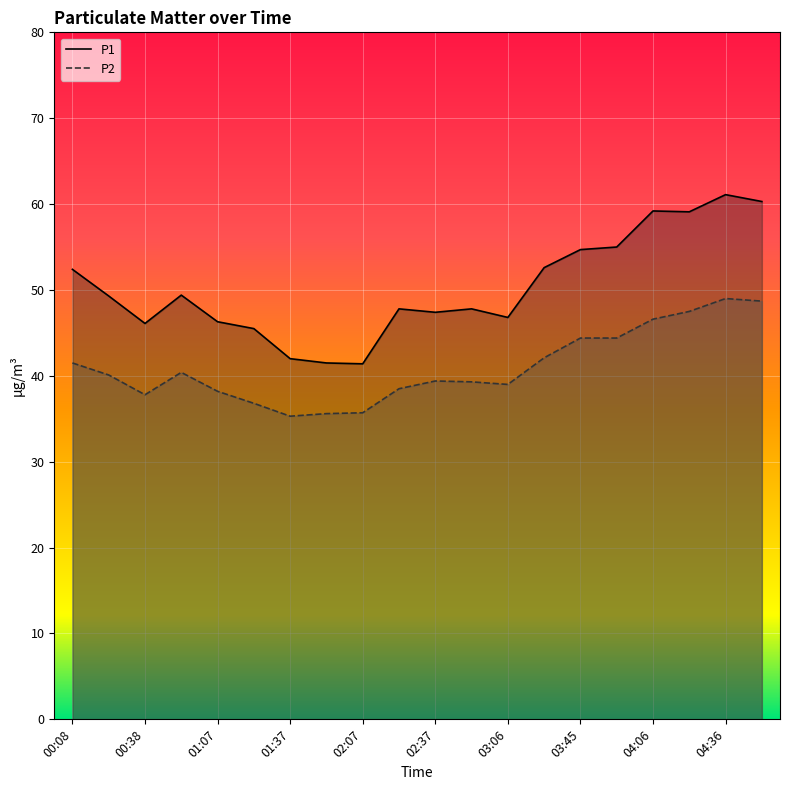

Where is the first local maximum for P2?

00:52